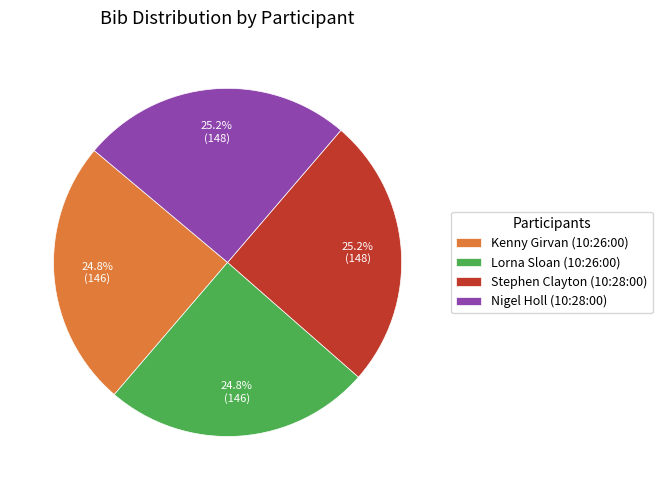

What is the total percentage of Kenny Girvan (10:26:00) and Stephen Clayton (10:28:00)?

50.0%